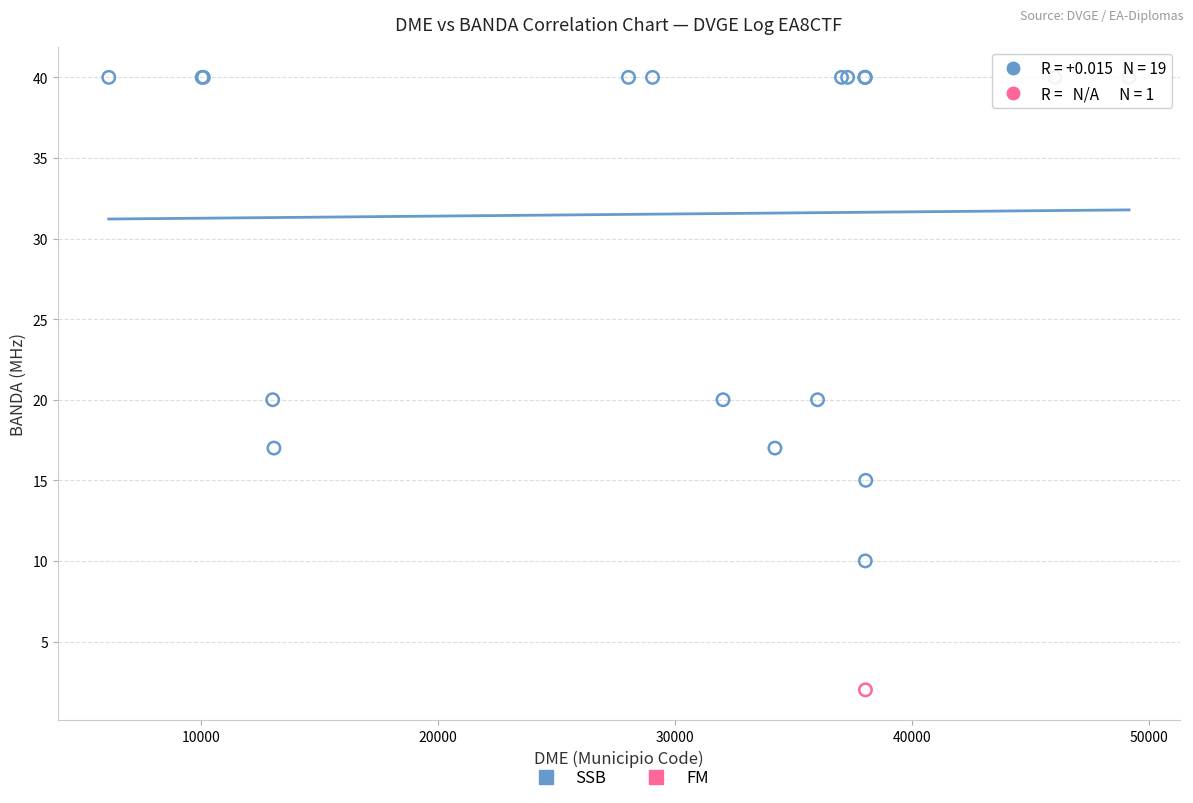

What are all the series names shown in the legend?

SSB, FM